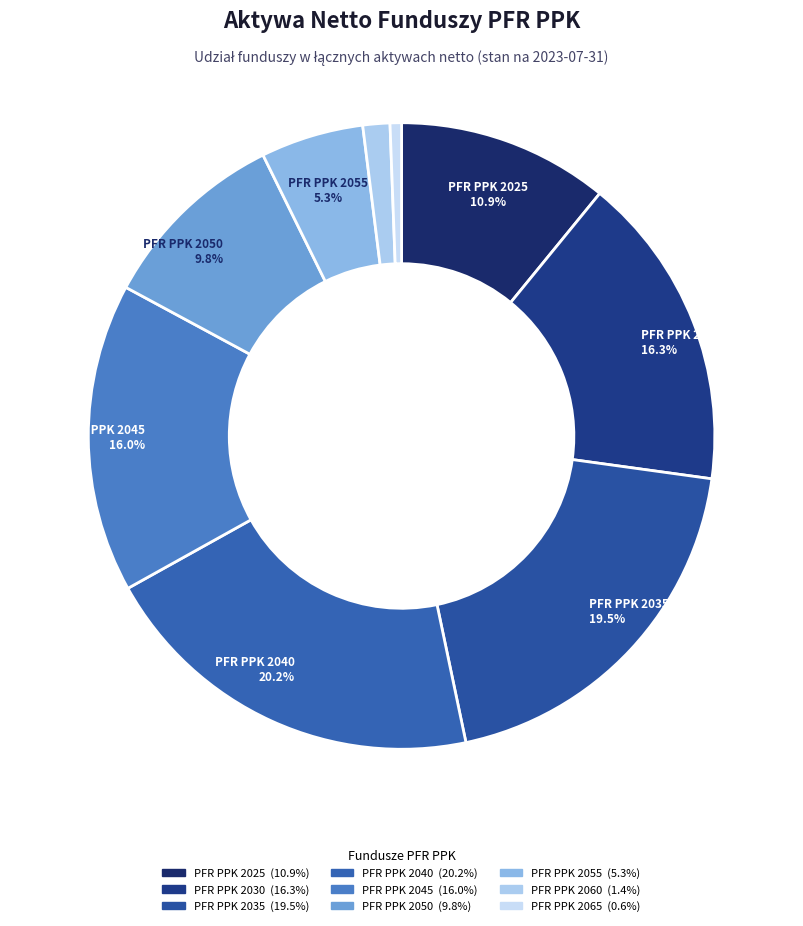

To the nearest percent, what is the difference between the largest and smallest slice percentages?

20%